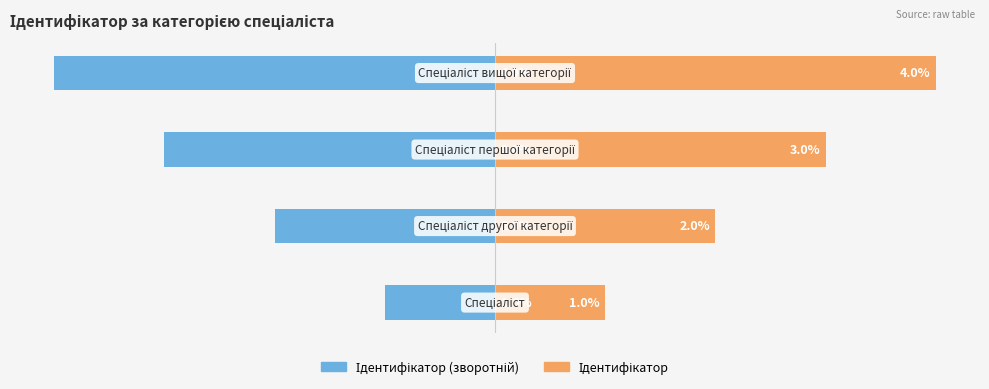

What is the difference between the highest and lowest values at 1?

4